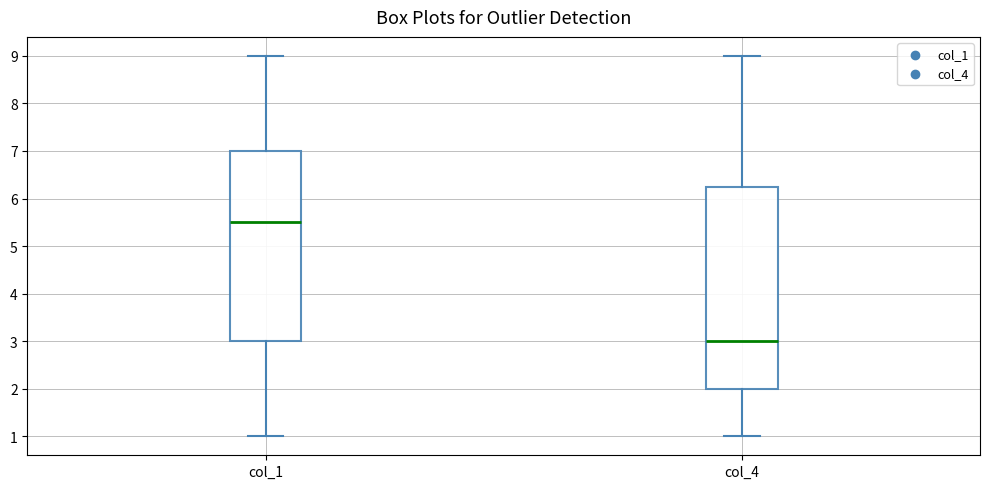

Reading left to right, transcribe this box plot: for each box, give where its median line is, the range the box spans, and where its two whiskers end, as read against the y-axis. The values are not printed on the chart, so give them approximately, as read against the axis.

col_1: median 5.5, box 3.0 to 7.0, whiskers 1.0 to 9.0
col_4: median 3.0, box 2.0 to 6.3, whiskers 1.0 to 9.0